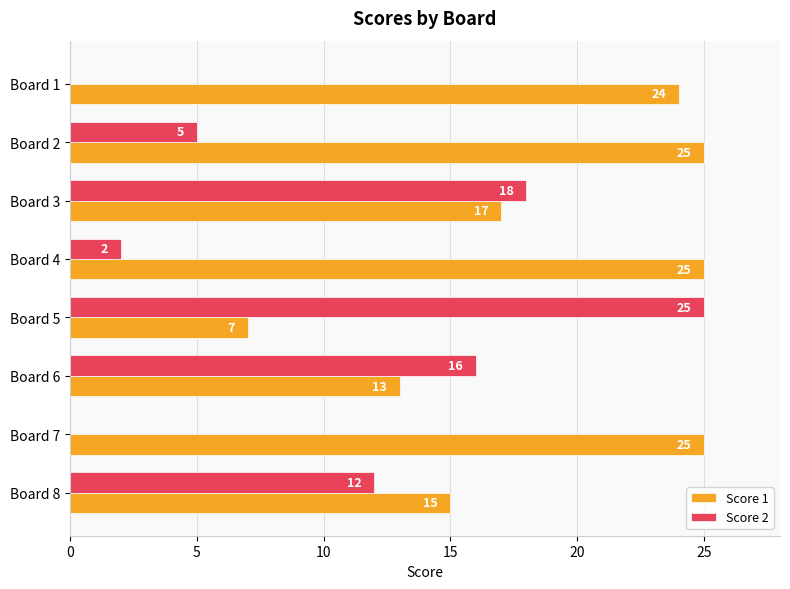

What is the sum of all Score 2 values?

78